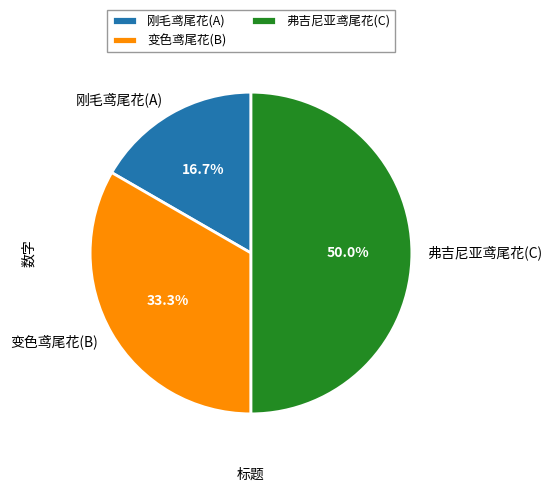

What percentage is the 刚毛鸢尾花(A) slice, to the nearest percent?

17%